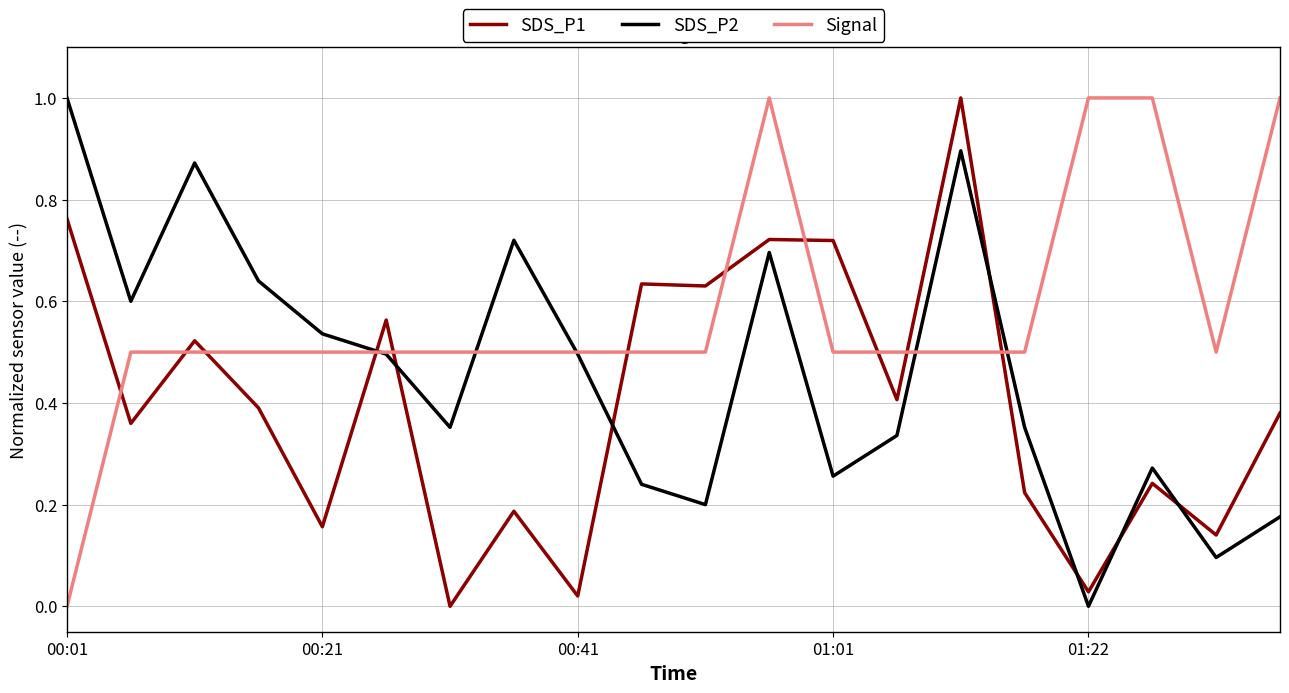

True or false: SDS_P1 and Signal cross at least once.

True